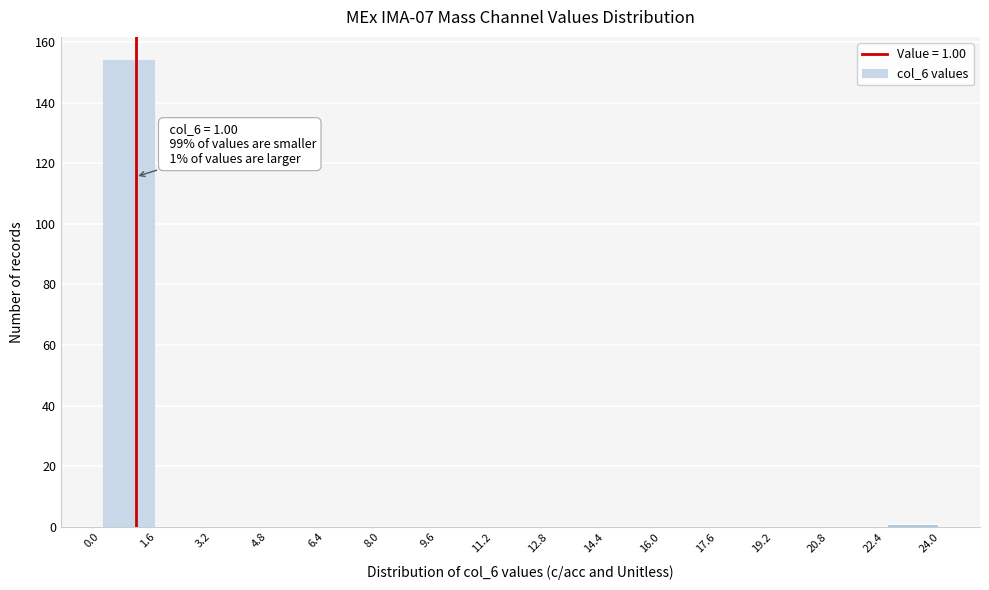

Over which range of the x-axis is the bar tallest?

0.0 to 1.6